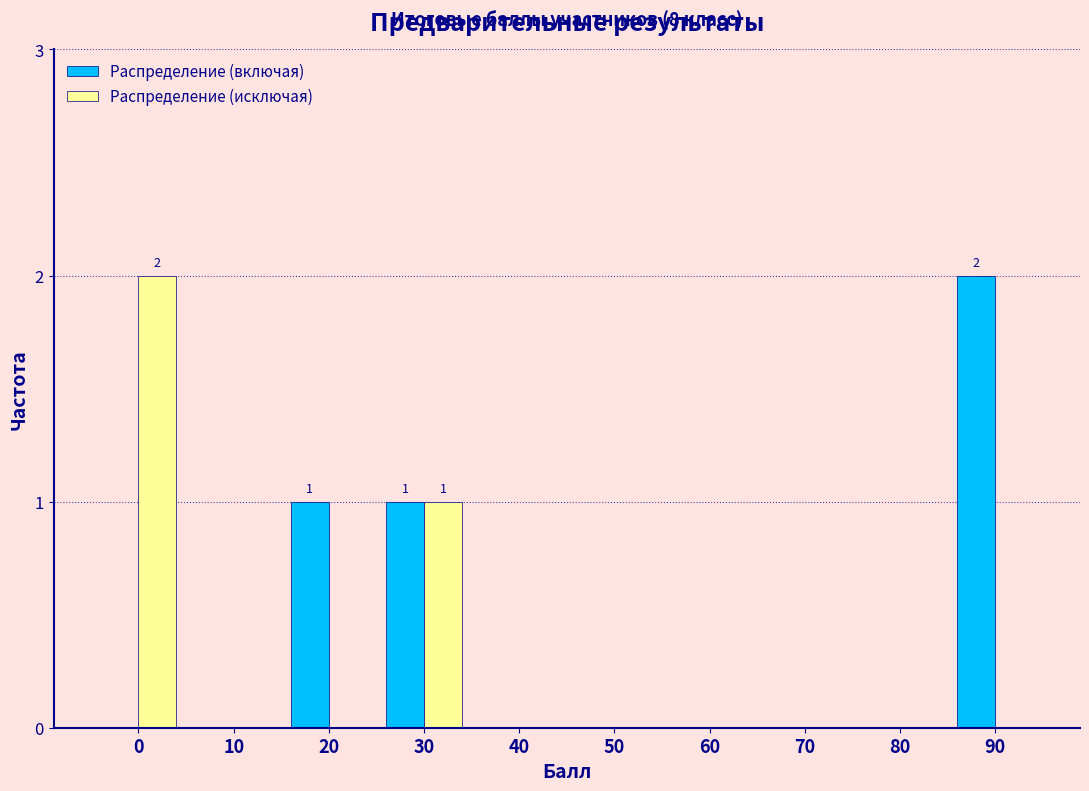

Reading left to right, list all the values displayed in this chart.

Распределение (включая): 0=0	10=0	20=1	30=1	40=0	50=0	60=0	70=0	80=0	90=2
Распределение (исключая): 0=2	10=0	20=0	30=1	40=0	50=0	60=0	70=0	80=0	90=0